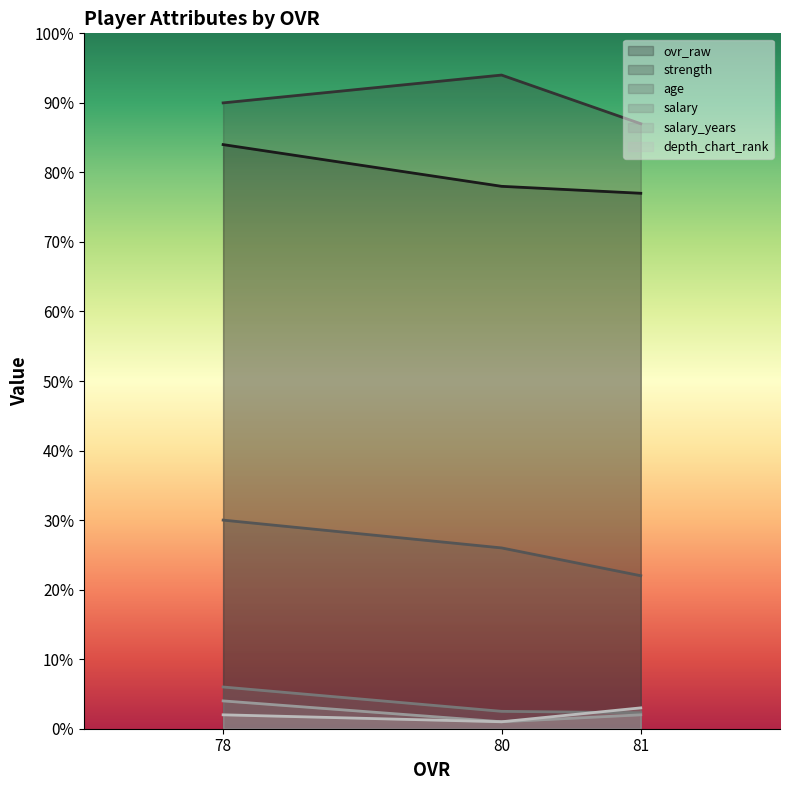

List the series in order of their peak value, highest first.

strength, ovr_raw, age, salary, salary_years, depth_chart_rank